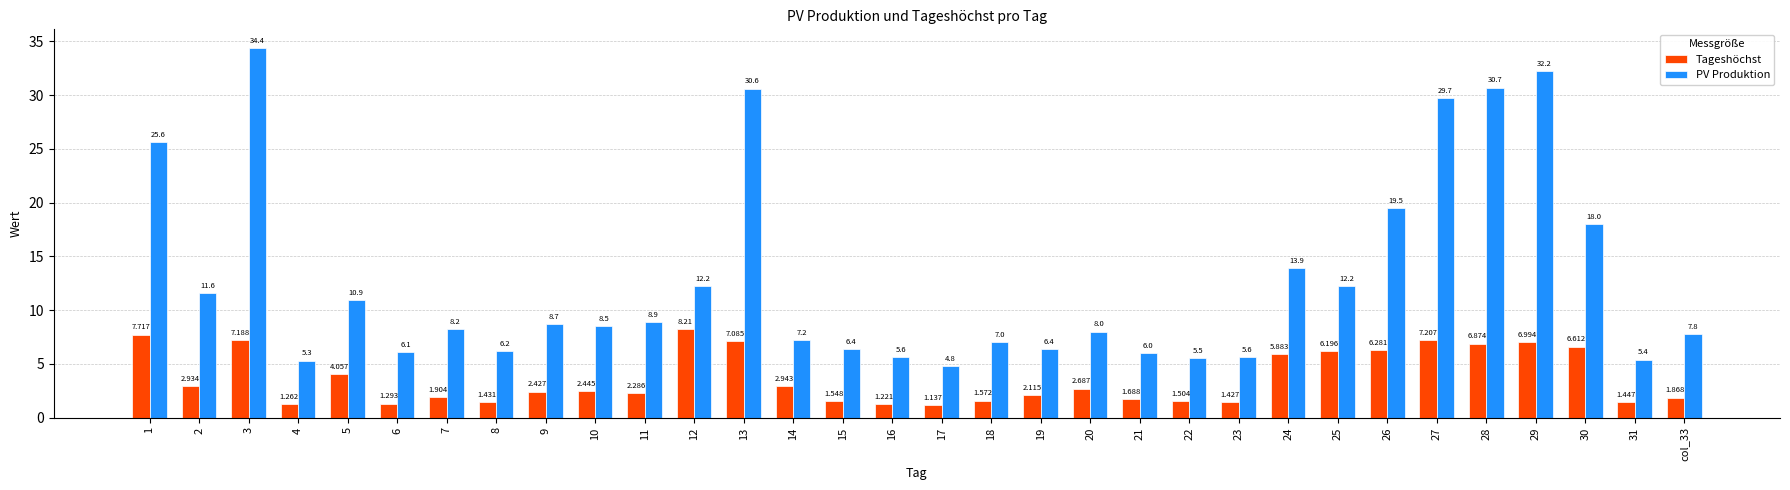

Where is Tageshöchst nearest to the value 4?

5